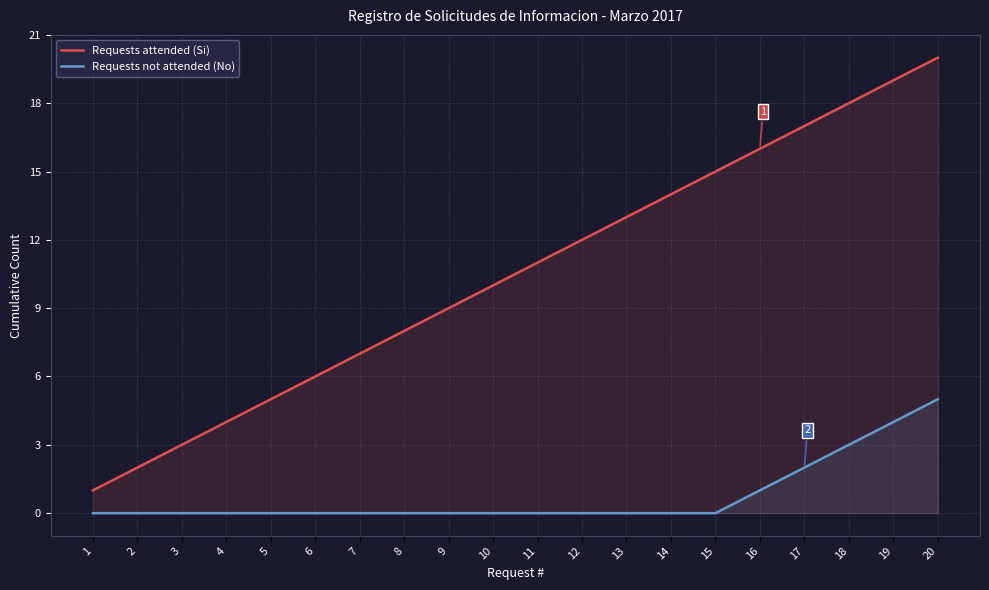

What is the sum of the Requests attended (Si) values at 5 and 13?

18